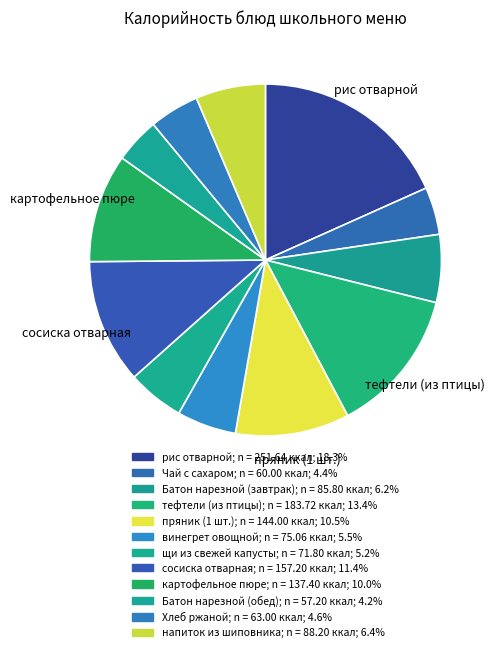

The щи из свежей капусты slice represents 1% of the pie. True or false?

False